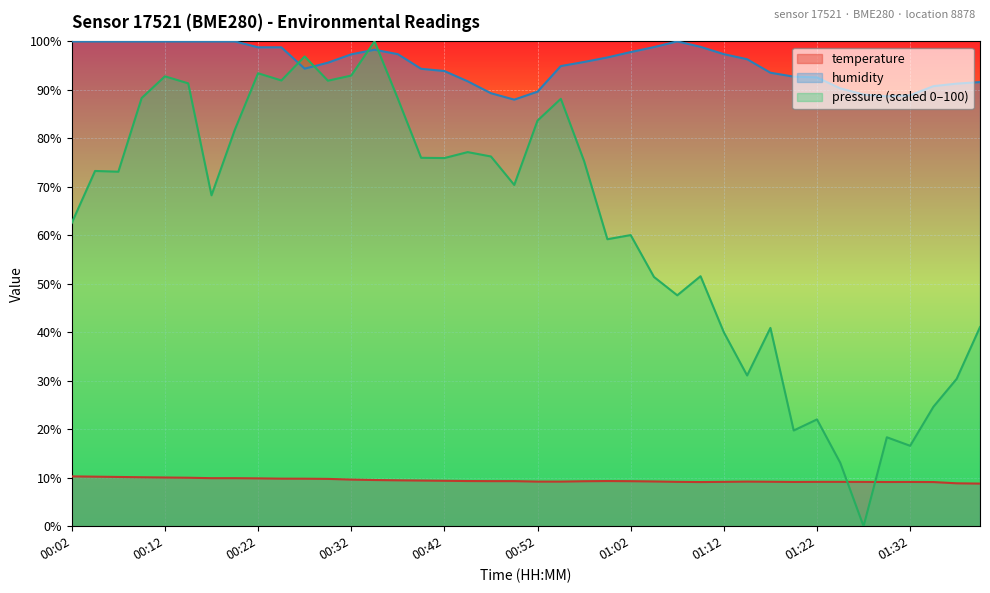

The temperature series shows 5.3 at 00:57. True or false?

False